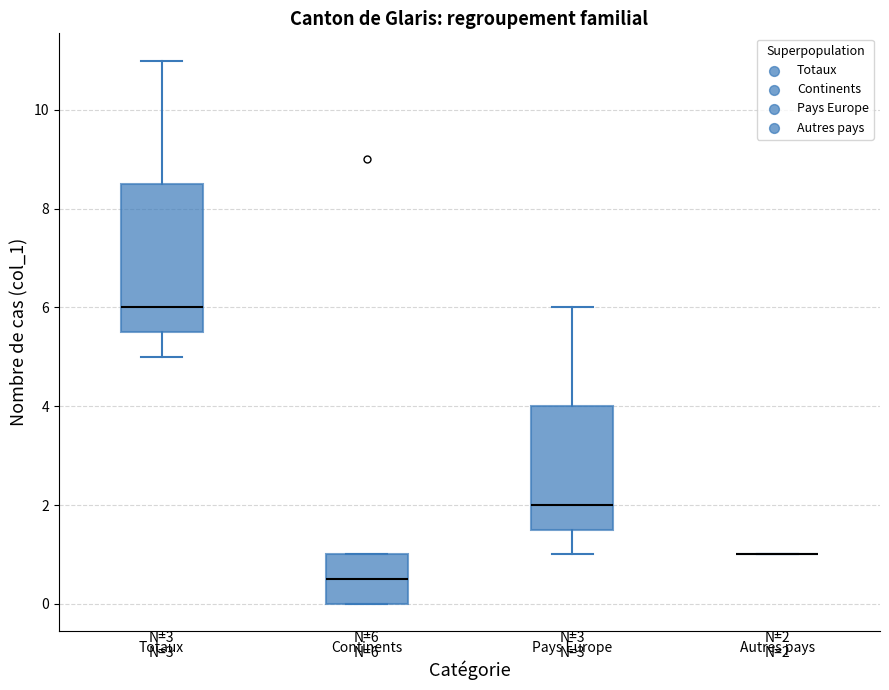

Which box is the tallest, from its lower edge to its upper edge?

Totaux